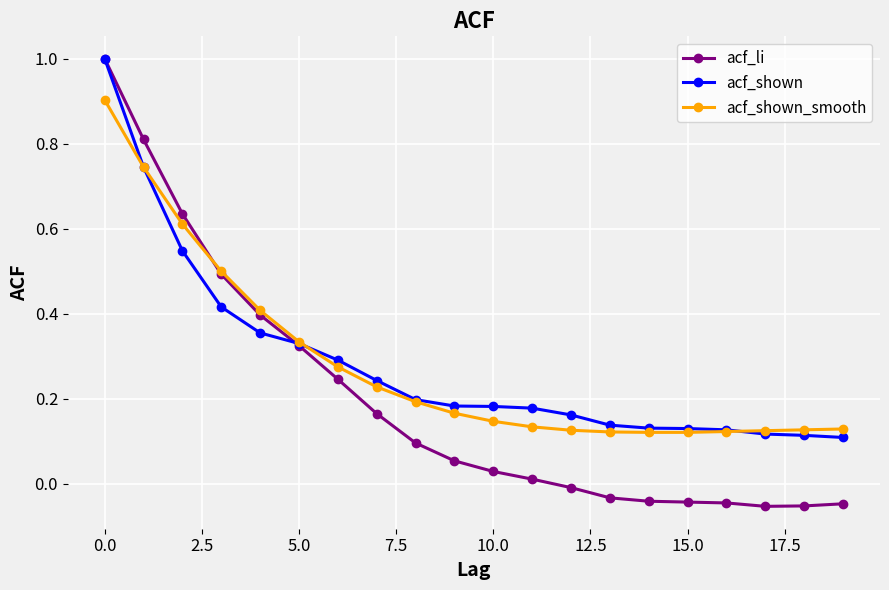

Which series has the largest range (max minus min)?

acf_li